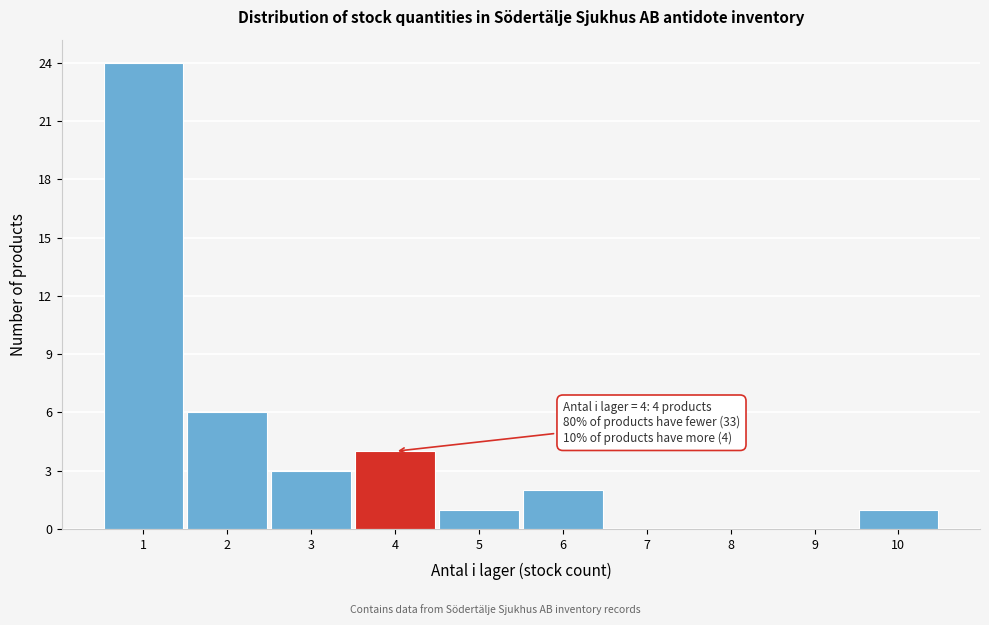

Over which range of the x-axis is the bar tallest?

0.5 to 1.5